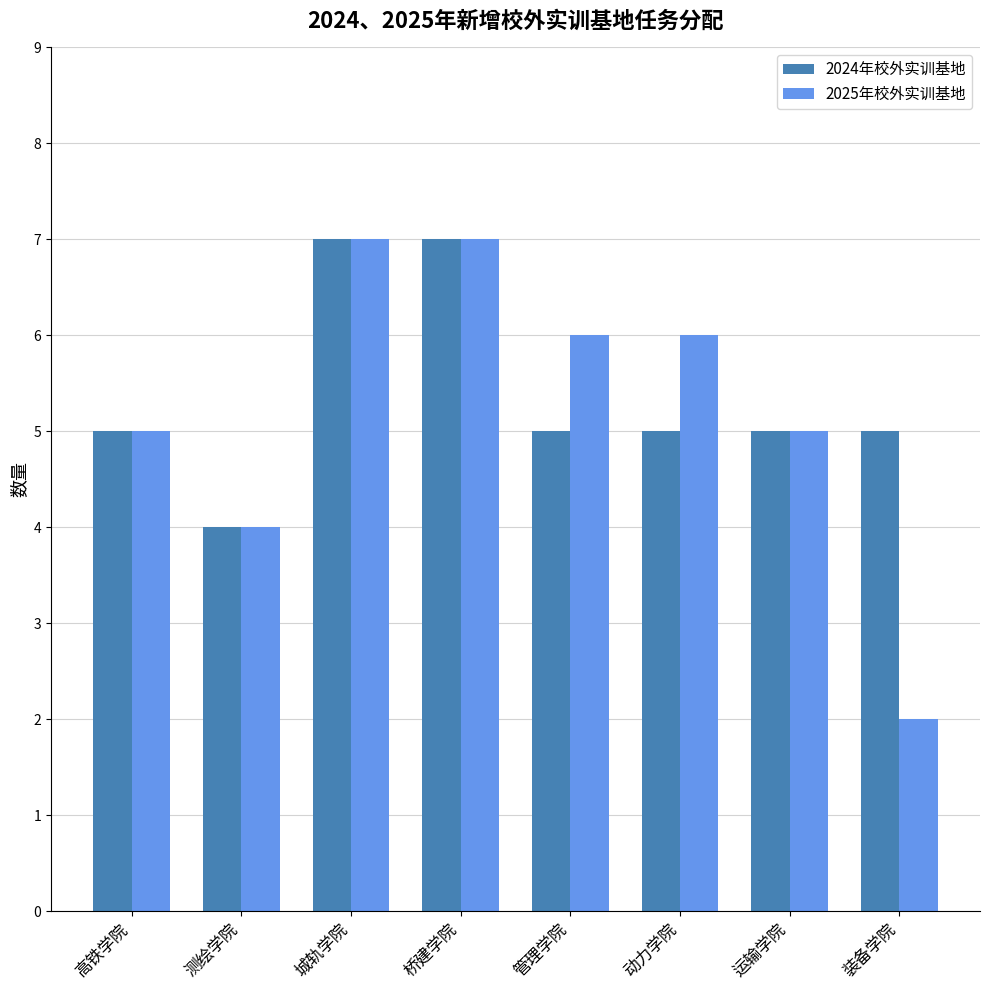

What is the difference between the second highest and minimum values in the 2025年校外实训基地 series?

5